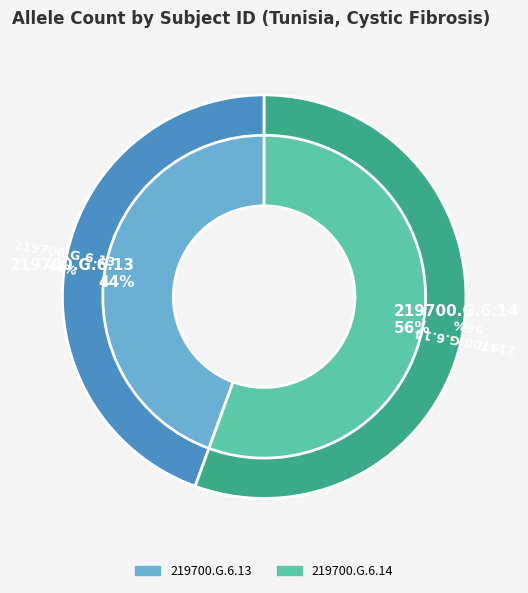

What percentage do 219700.G.6.14 and 219700.G.6.13 together represent?

100.0%